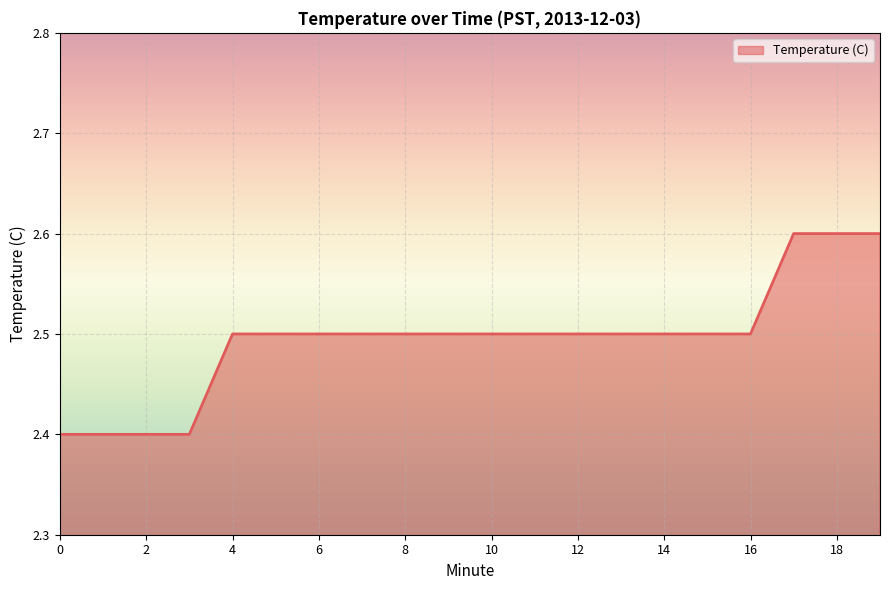

What is the maximum value shown in the chart?

2.6